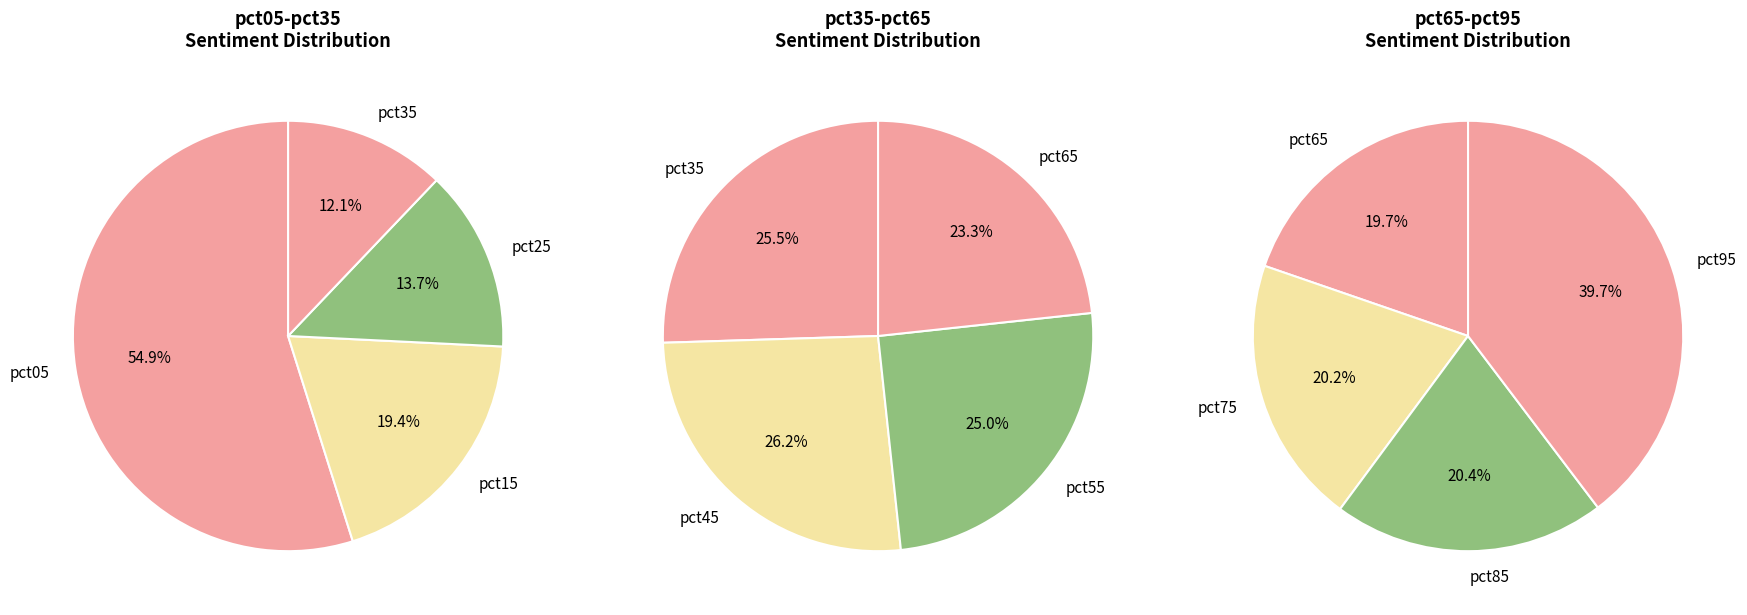

Which category has the smallest portion of the pie?

pct65